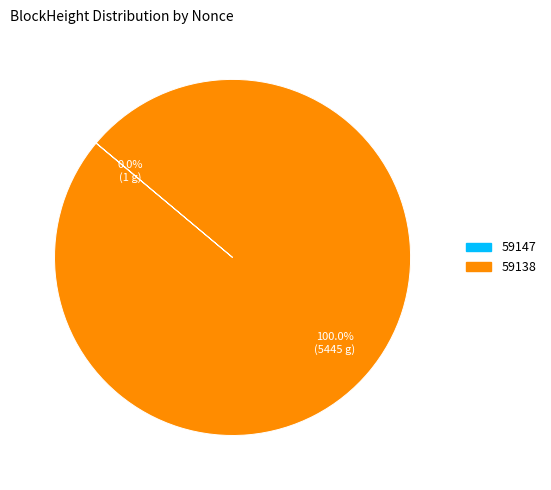

What is the largest slice in the pie chart?

59138